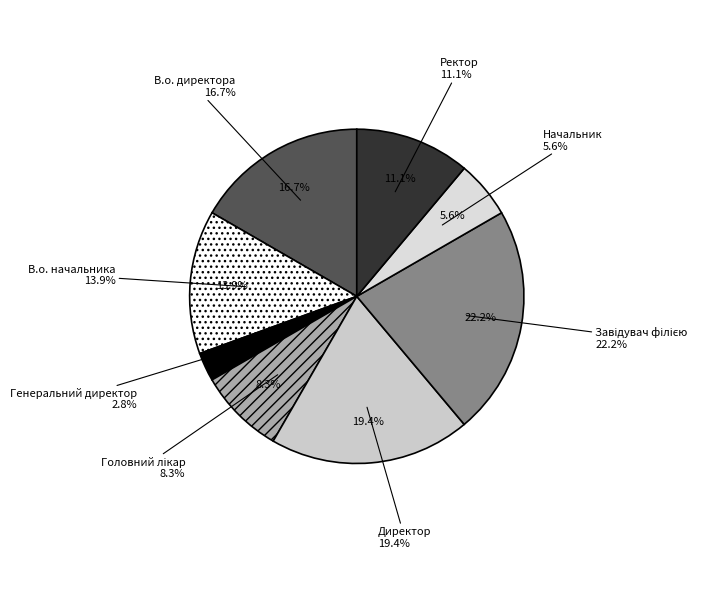

Rank the categories by value from lowest to highest.

Генеральний директор, Начальник, Головний лікар, Ректор, В.о. начальника, В.о. директора, Директор, Завідувач філією